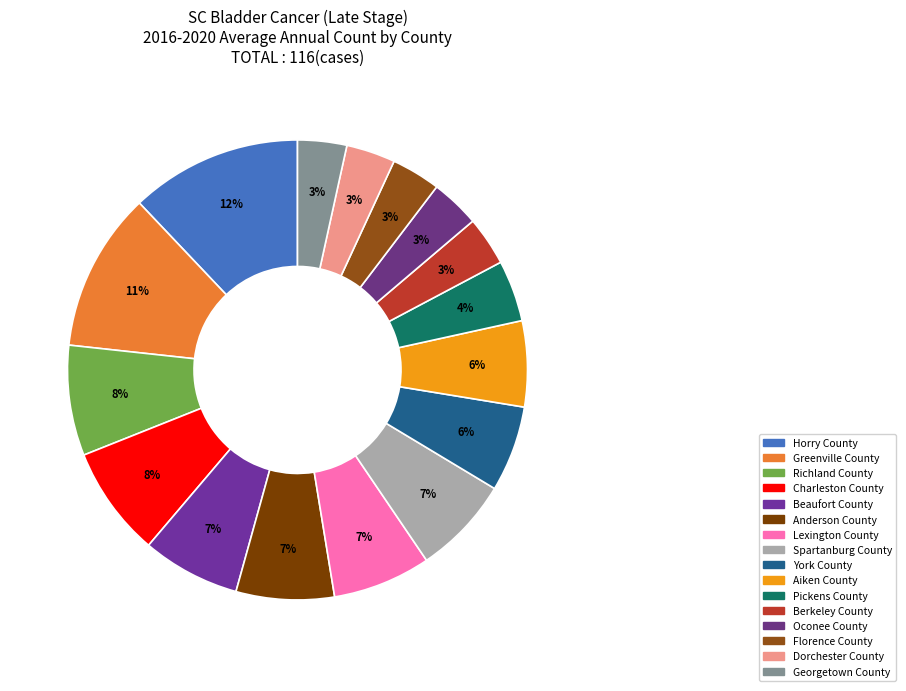

Count the number of slices in the pie.

16